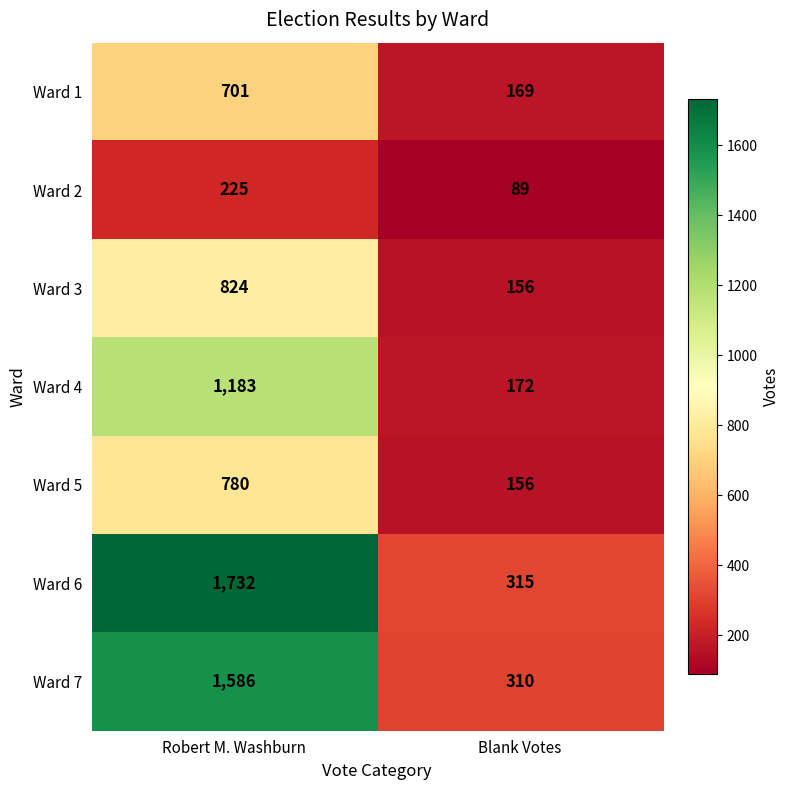

What value does the Ward 5 series have at Robert M. Washburn, to the nearest 100?

800